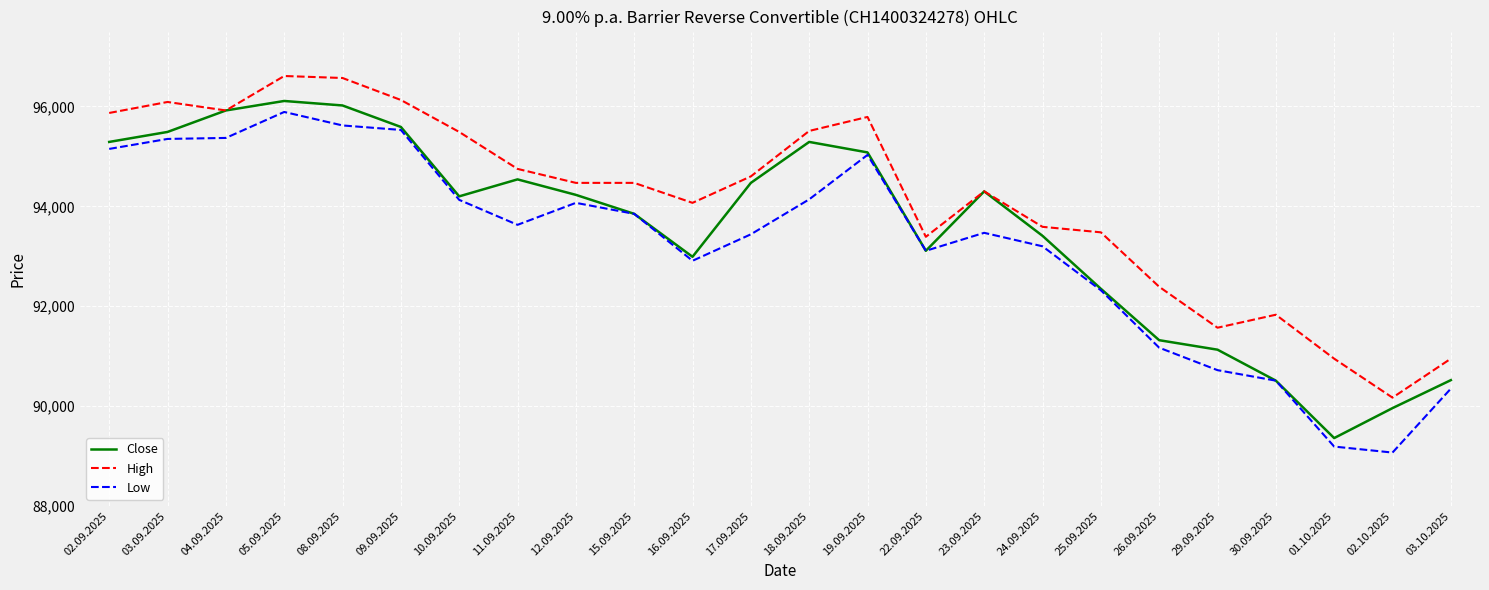

What is the sum of the High values at 17.09.2025 and 30.09.2025?

186430